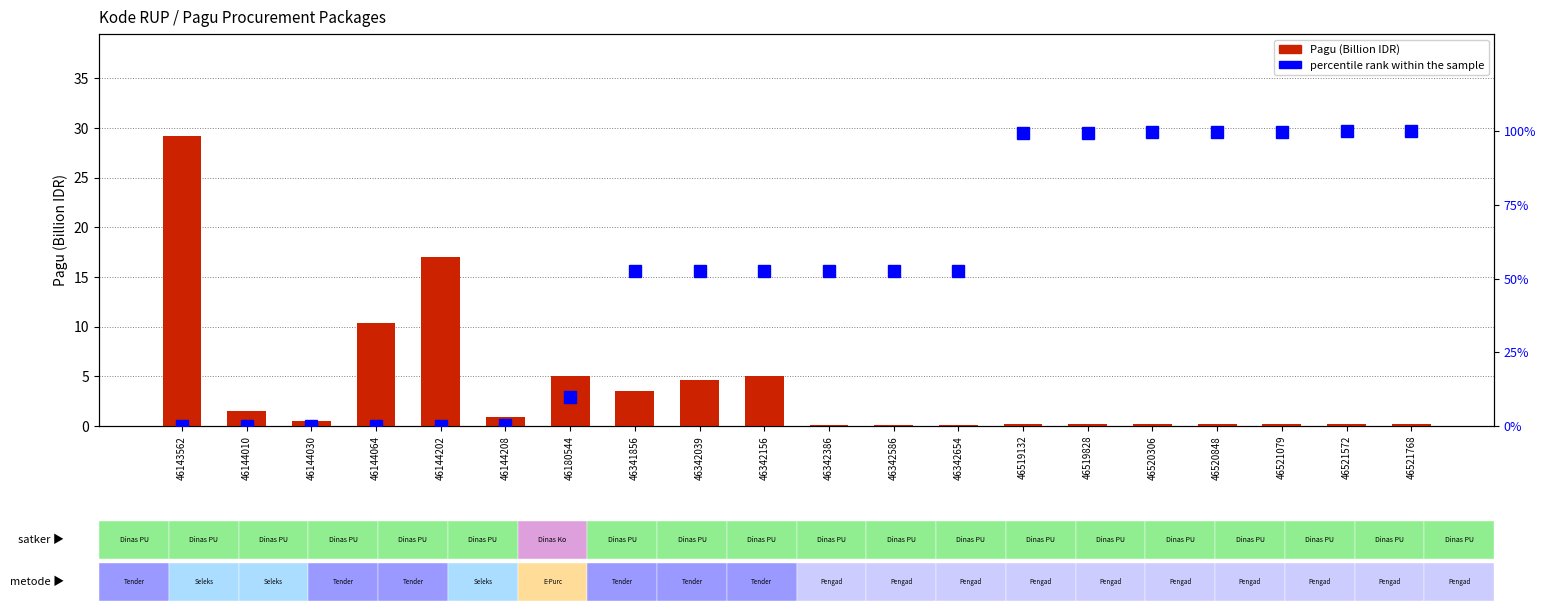

Reading right to left, extract all data points from this chart.

Pagu (Billion IDR): 0.2	0.2	0.2	0.2	0.2	0.2	0.2	0.1	0.1	0.1	5.1	4.6	3.5	5.1	0.9	17.0	10.4	0.5	1.5	29.2
percentile rank within the sample: 100.0	99.9	99.8	99.8	99.6	99.5	99.3	52.6	52.6	52.6	52.5	52.5	52.4	9.8	0.2	0.2	0.1	0.1	0.1	0.0